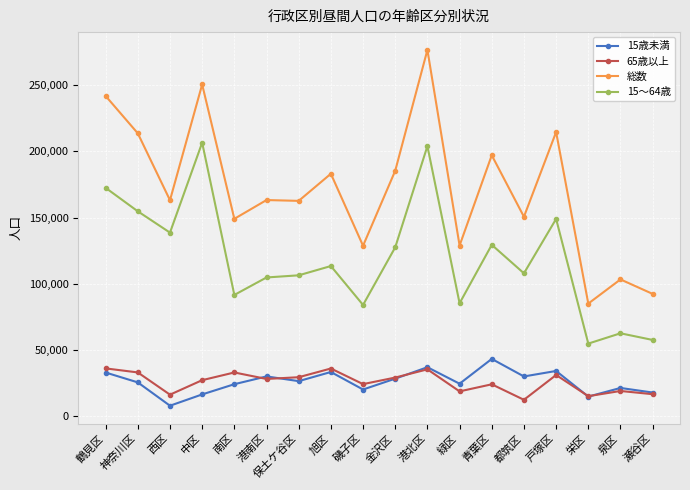

What are all the series names shown in the legend?

15歳未満, 65歳以上, 総数, 15～64歳